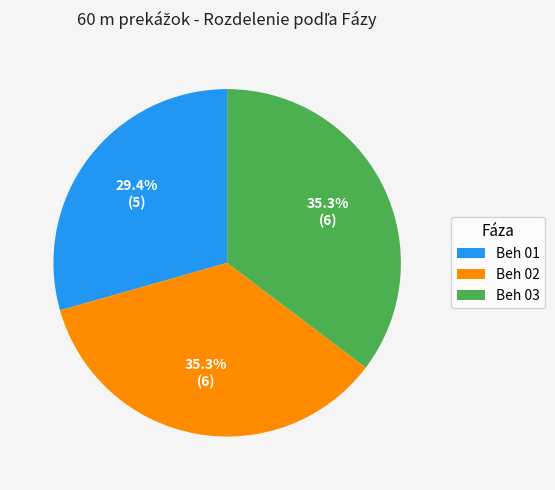

To the nearest percent, what percentage of the pie is Beh 01?

29%